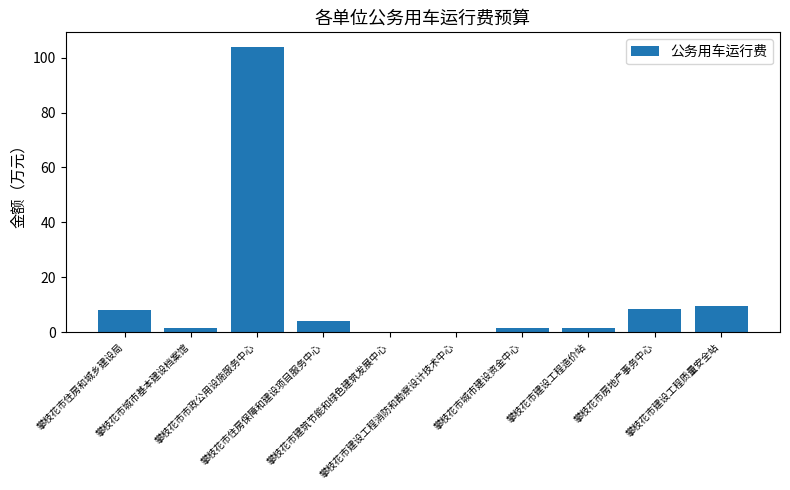

What value does the data have at 攀枝花市建设工程造价站?

1.6